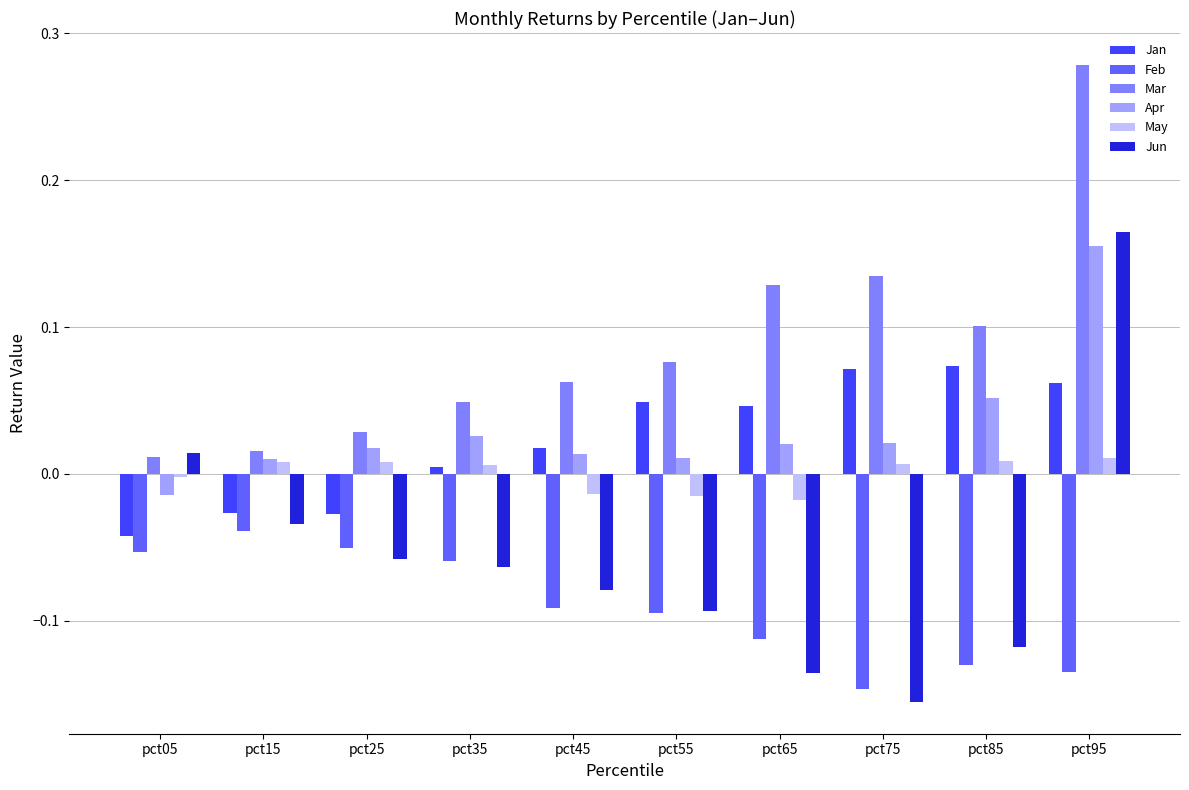

True or false: Mar has a value of 0.2 at pct65.

False